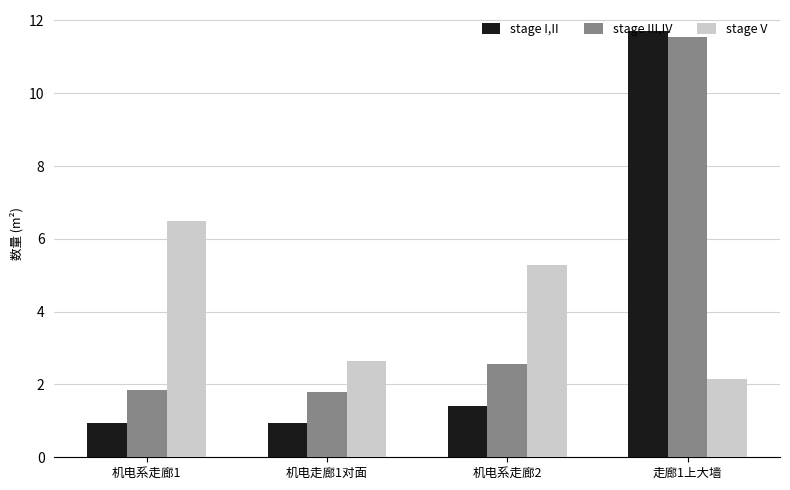

What is the maximum value shown in the chart?

11.7